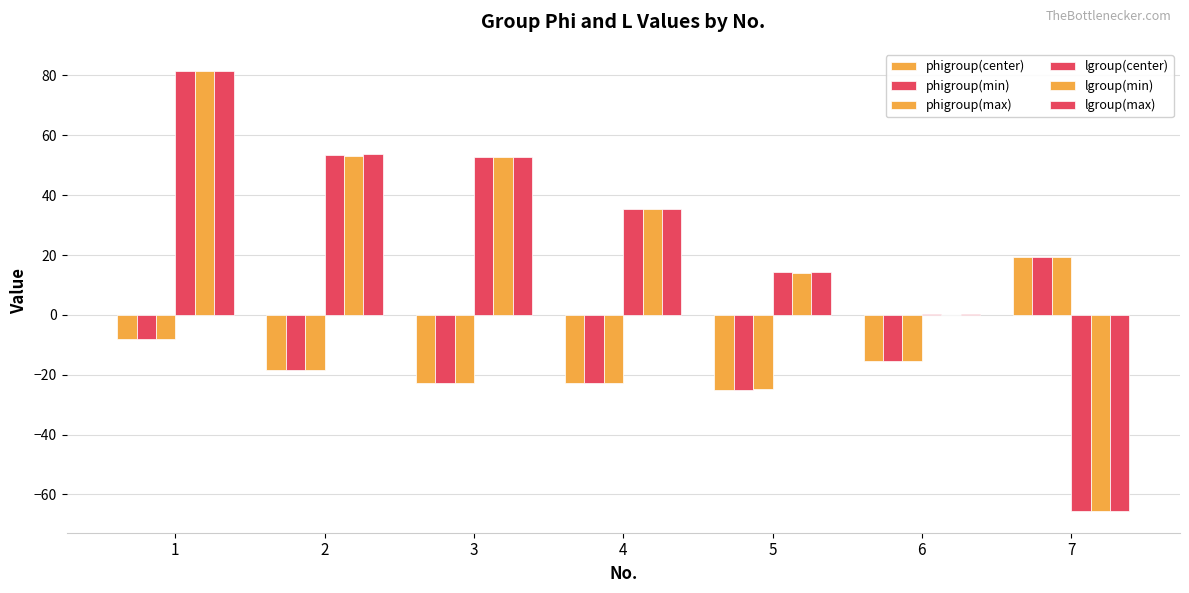

What is the greatest value displayed?

81.5